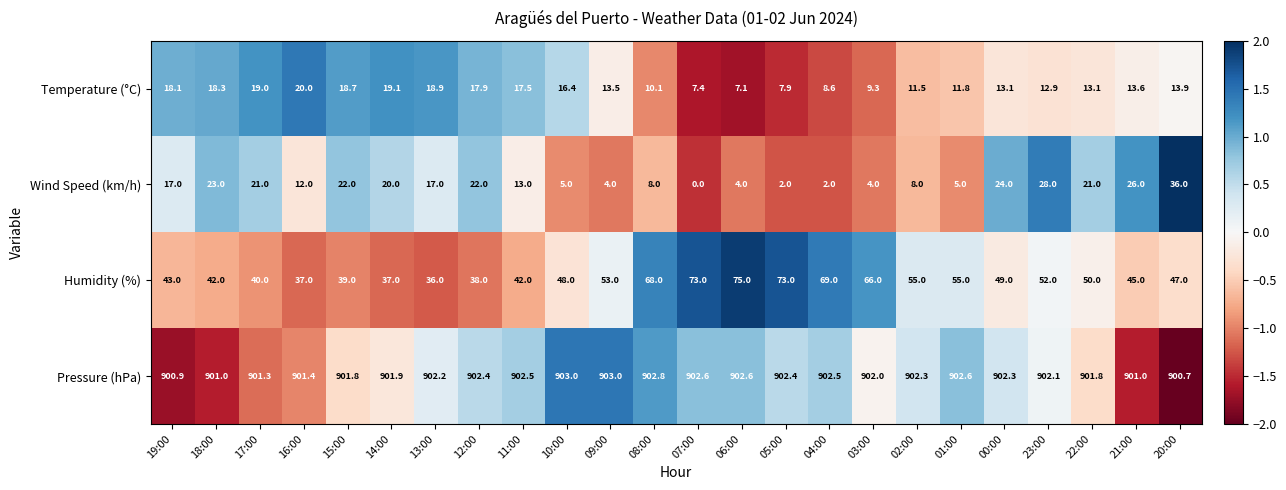

What is the lowest value of the Humidity (%) series?

36.0